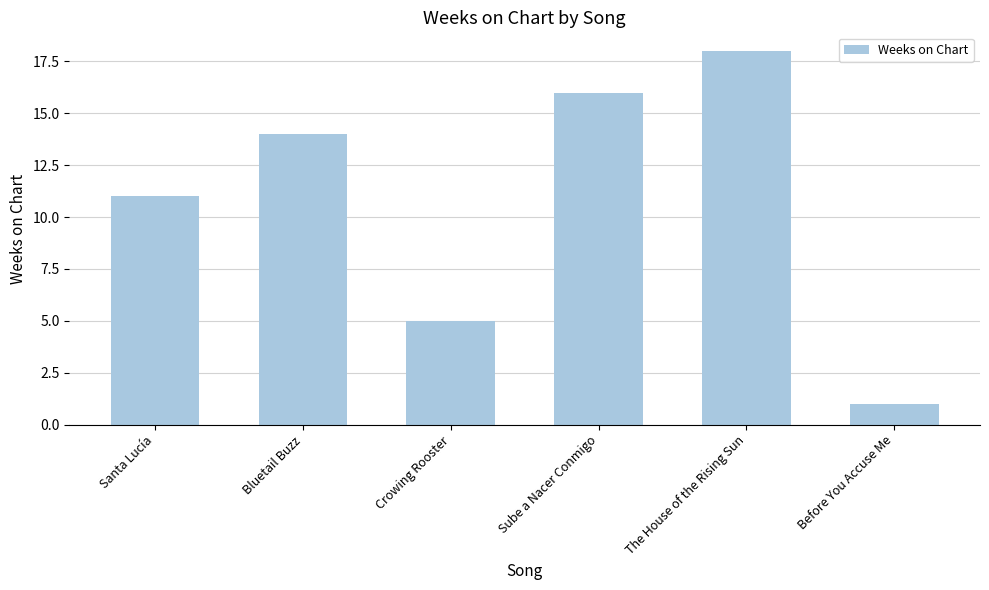

Reading left to right, what are all the values shown in this chart?

Santa Lucía=11	Bluetail Buzz=14	Crowing Rooster=5	Sube a Nacer Conmigo=16	The House of the Rising Sun=18	Before You Accuse Me=1